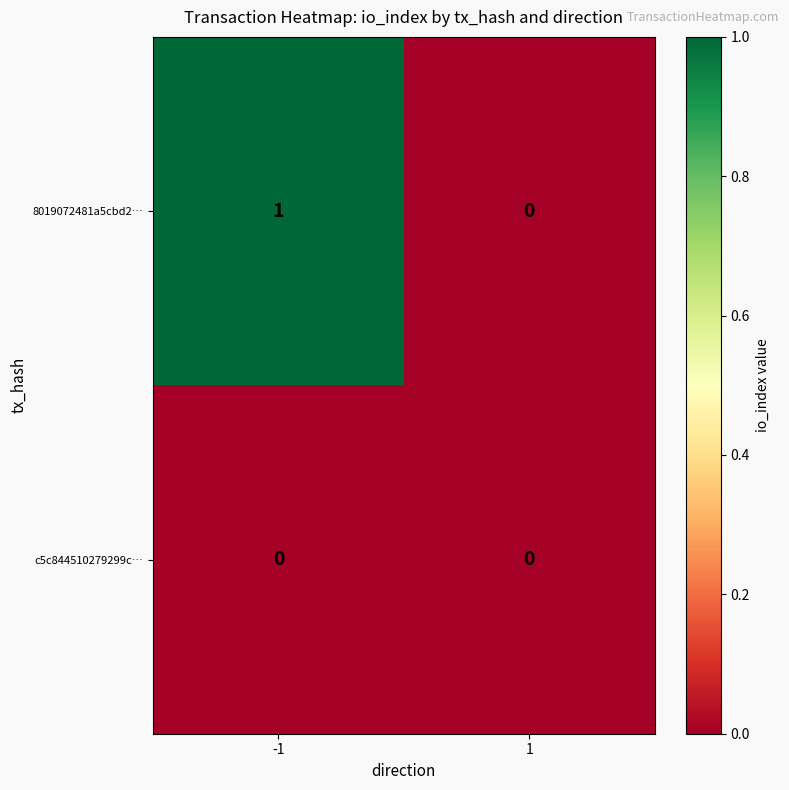

At which category is the sum across all series the highest?

-1